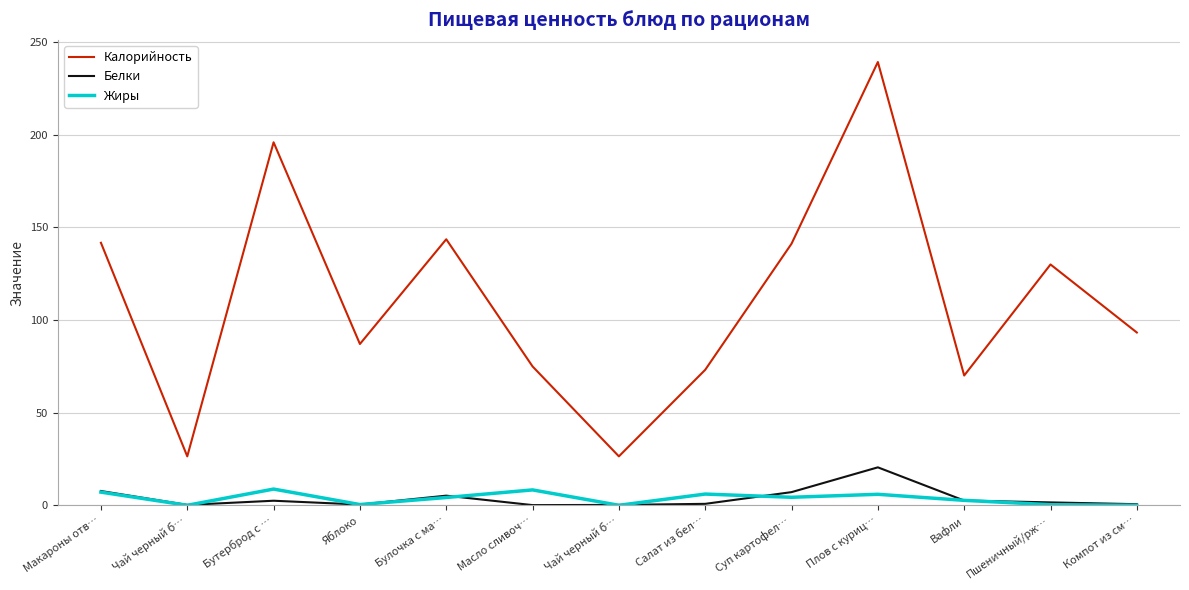

The Калорийность series shows 236.4 at Макароны отв…. True or false?

False